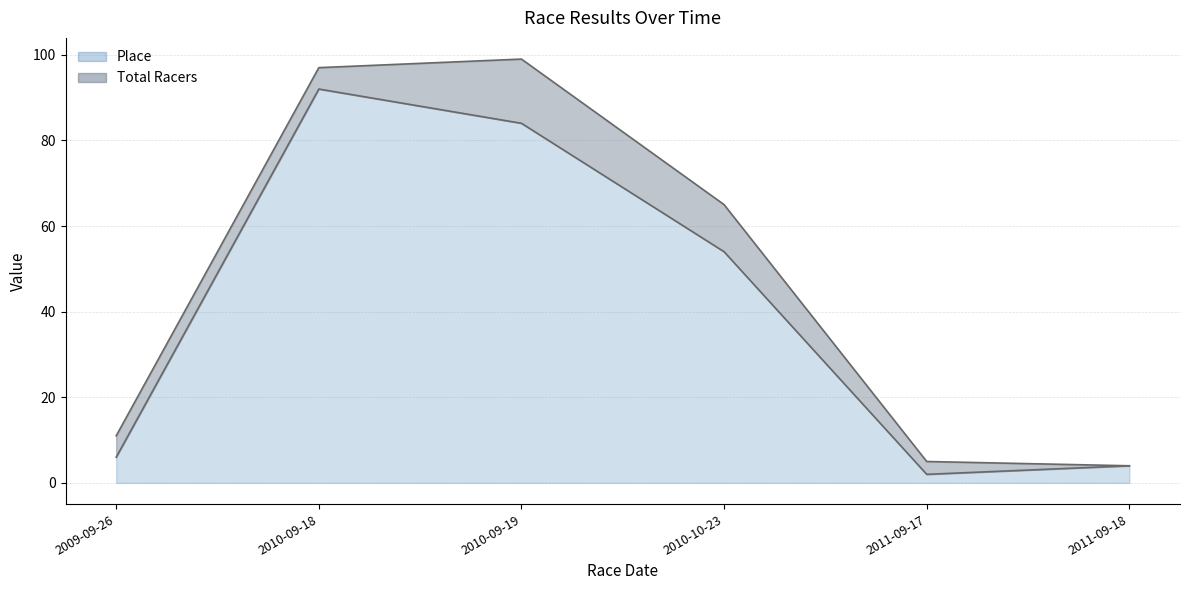

True or false: Place and Total Racers intersect in this chart.

False